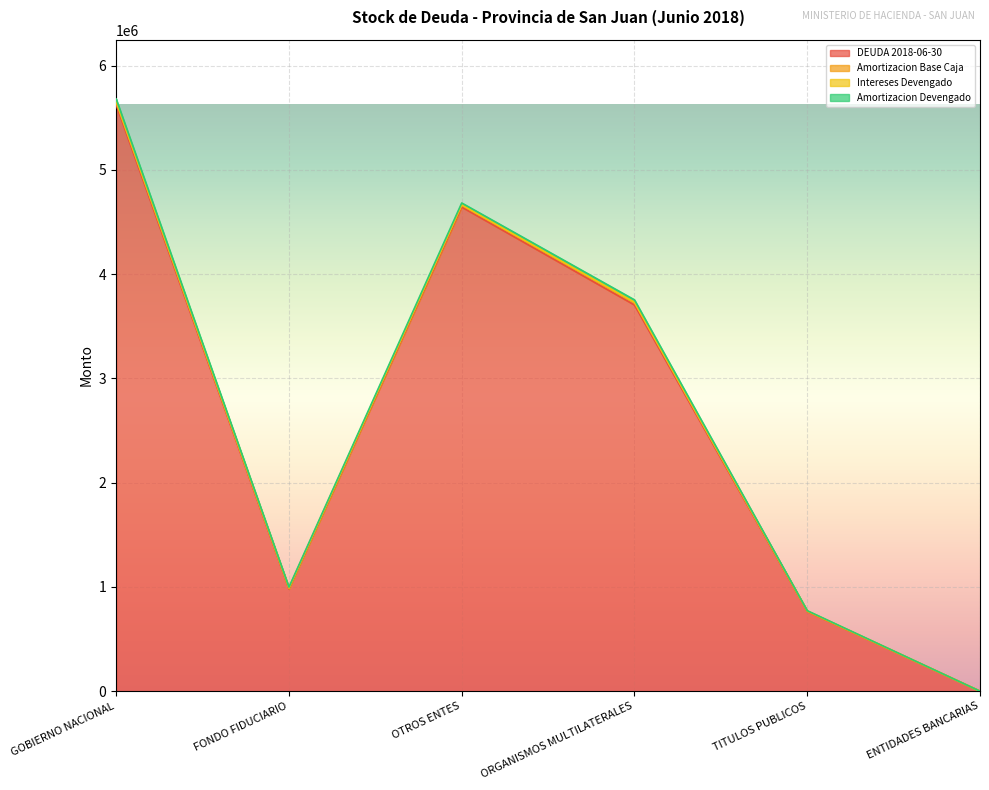

Is it true that Amortizacion Devengado equals 10322 at FONDO FIDUCIARIO?

False